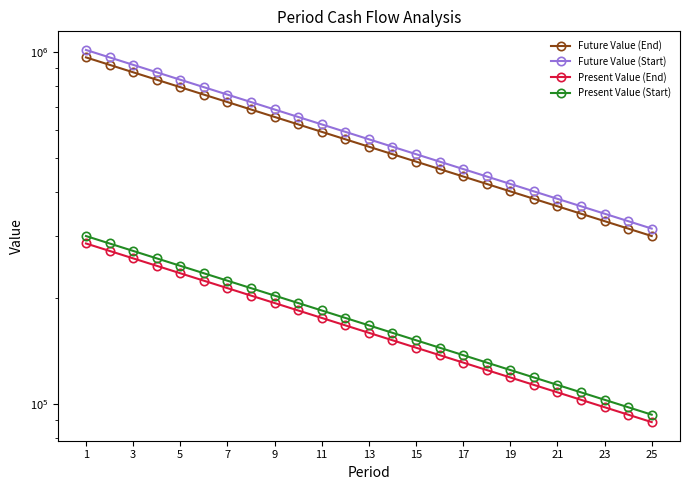

True or false: Future Value (End) and Present Value (End) cross at least once.

False